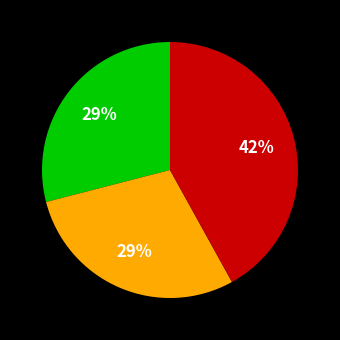

To the nearest percent, what is the difference between the largest and smallest slice percentages?

13%